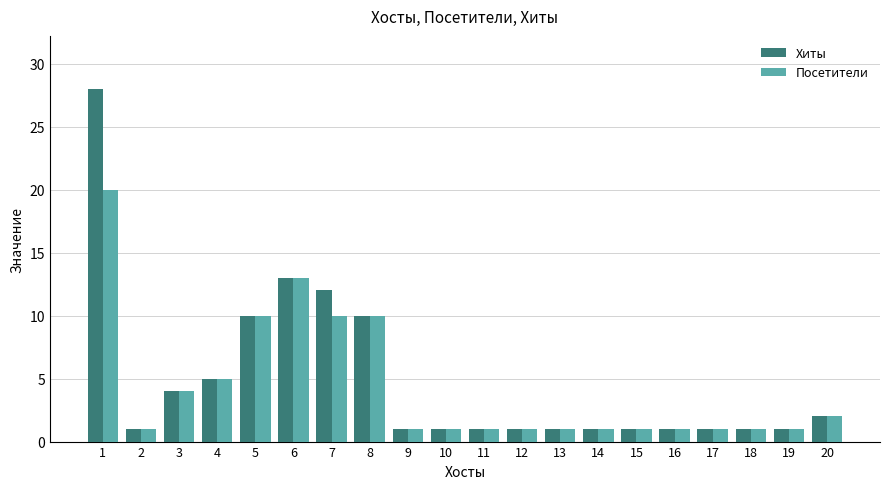

What is the smallest value displayed?

1